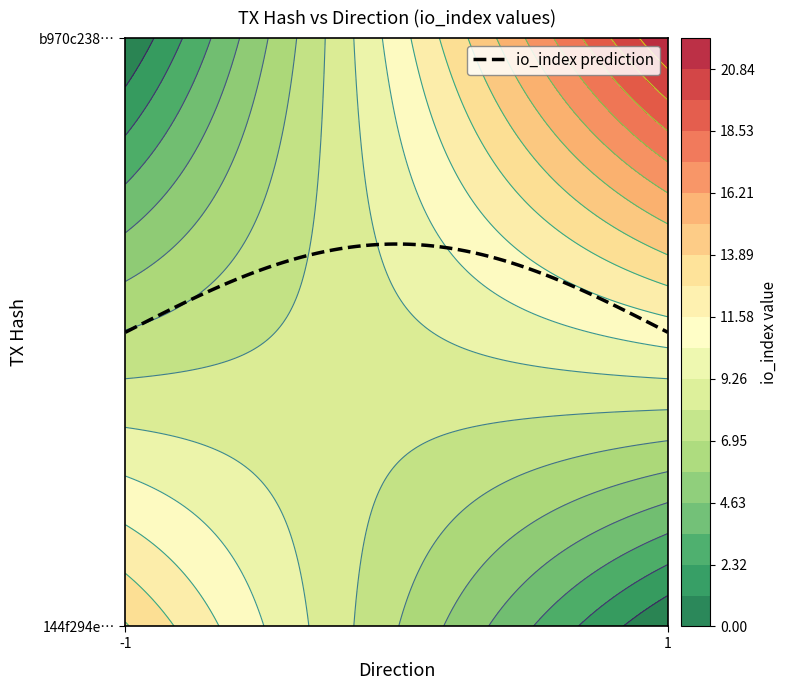

What is the spread (max minus min) of values at direction?

2